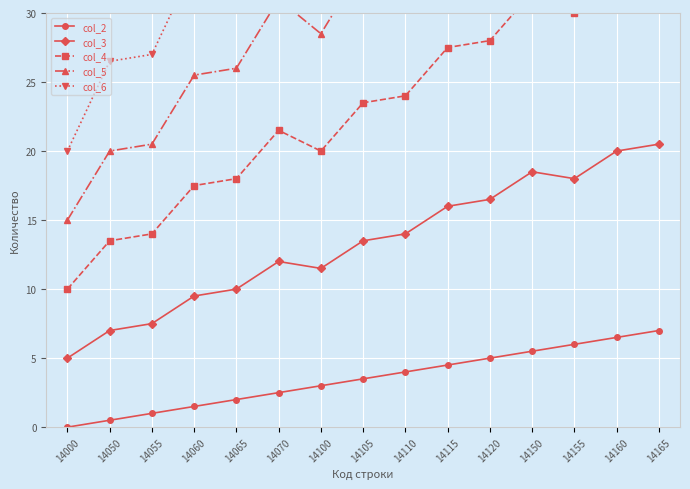

How many series are shown in this chart?

5